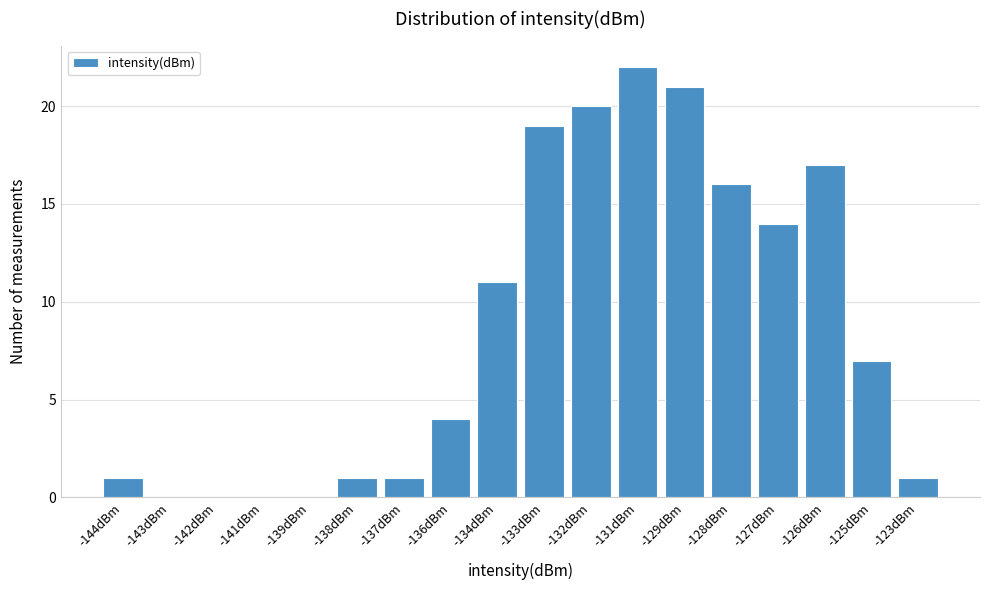

Reading left to right, extract all data points from this chart.

-144dBm=1	-143dBm=0	-142dBm=0	-141dBm=0	-139dBm=0	-138dBm=1	-137dBm=1	-136dBm=4	-134dBm=11	-133dBm=19	-132dBm=20	-131dBm=22	-129dBm=21	-128dBm=16	-127dBm=14	-126dBm=17	-125dBm=7	-123dBm=1